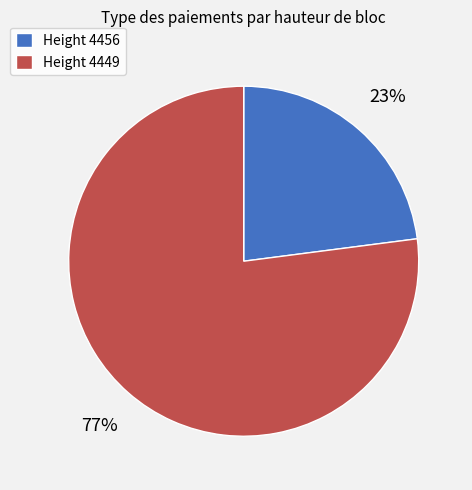

To the nearest percent, what is the difference between the largest and smallest slice percentages?

54%